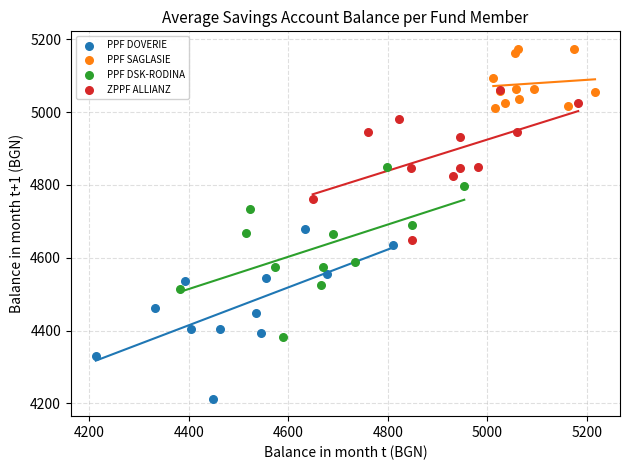

Which series has the widest spread of Y values?

PPF DSK-RODINA